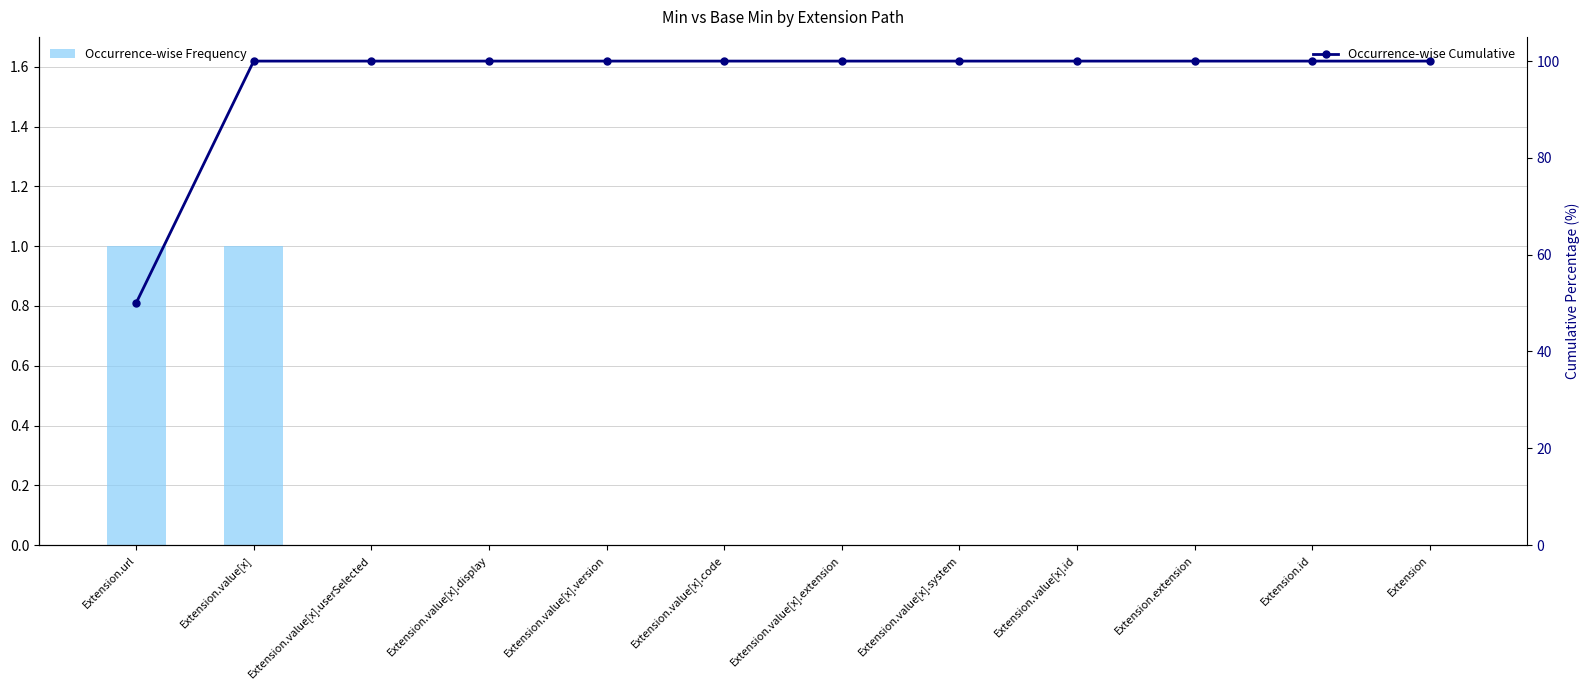

What is the sum of all Occurrence-wise Frequency values?

2